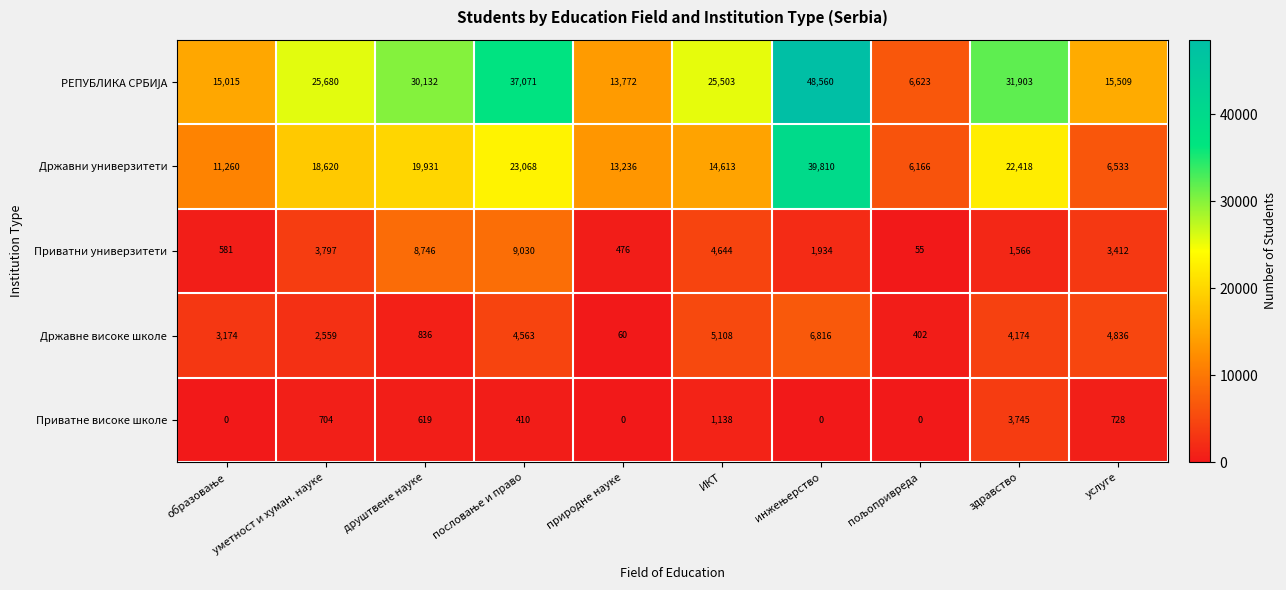

What is the difference between the highest and lowest values at здравство?

30337